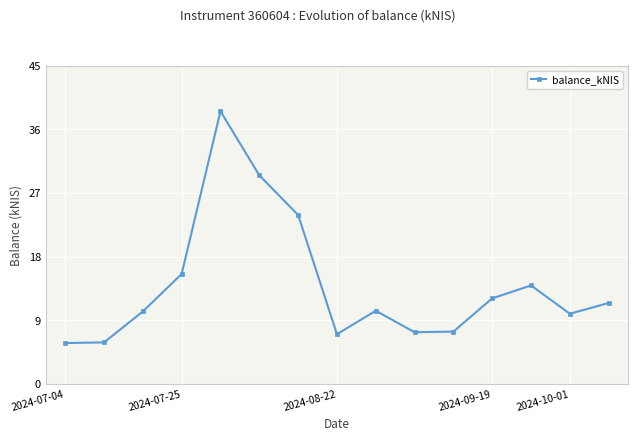

True or false: there are more than 0 points higher than both neighbors.

True